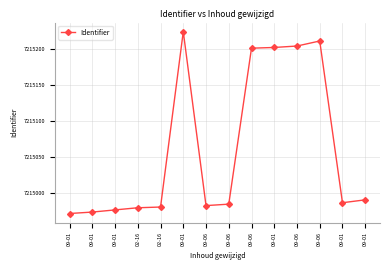

How many lines are shown in the chart?

1